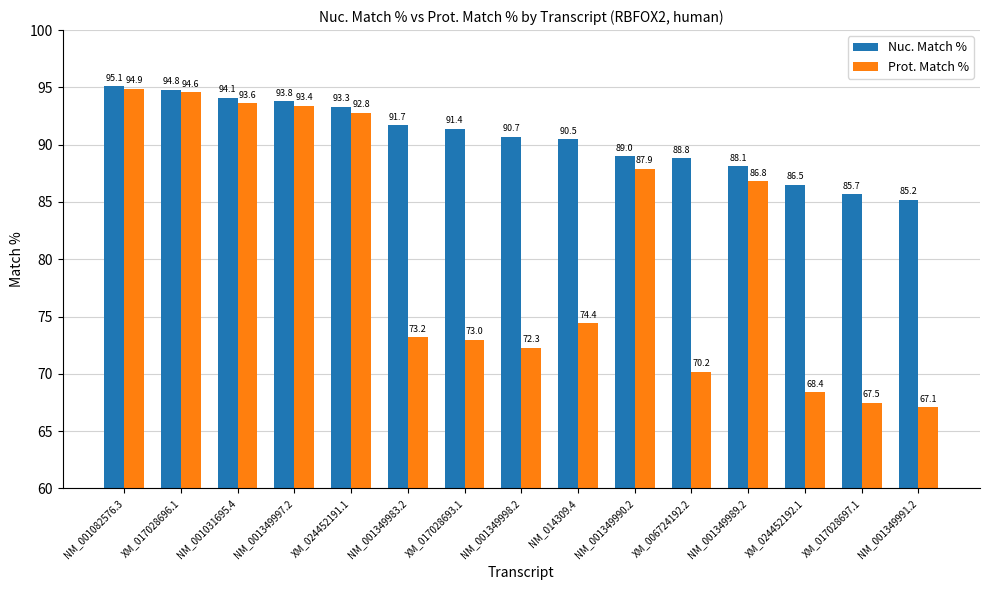

Reading left to right, what are all the values shown in this chart?

Nuc. Match %: 95.1	94.8	94.1	93.8	93.3	91.7	91.4	90.7	90.5	89.0	88.8	88.1	86.5	85.7	85.2
Prot. Match %: 94.9	94.6	93.6	93.4	92.8	73.2	73.0	72.3	74.4	87.9	70.2	86.8	68.4	67.5	67.1